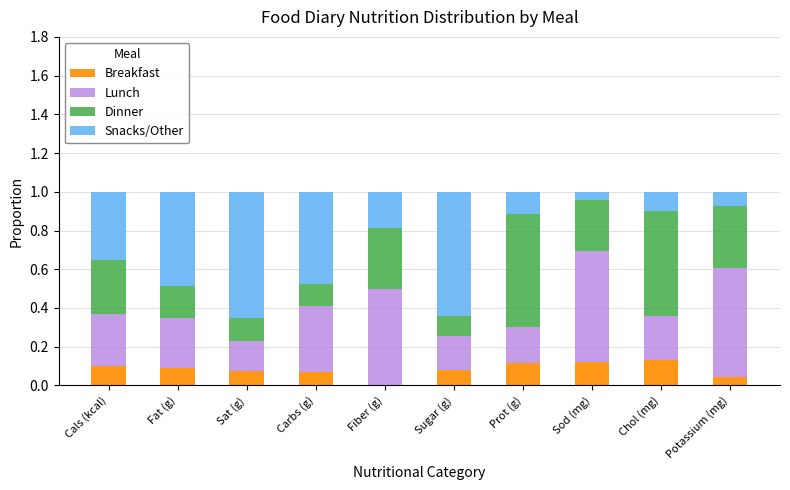

What is the sum of all Breakfast values?

0.8